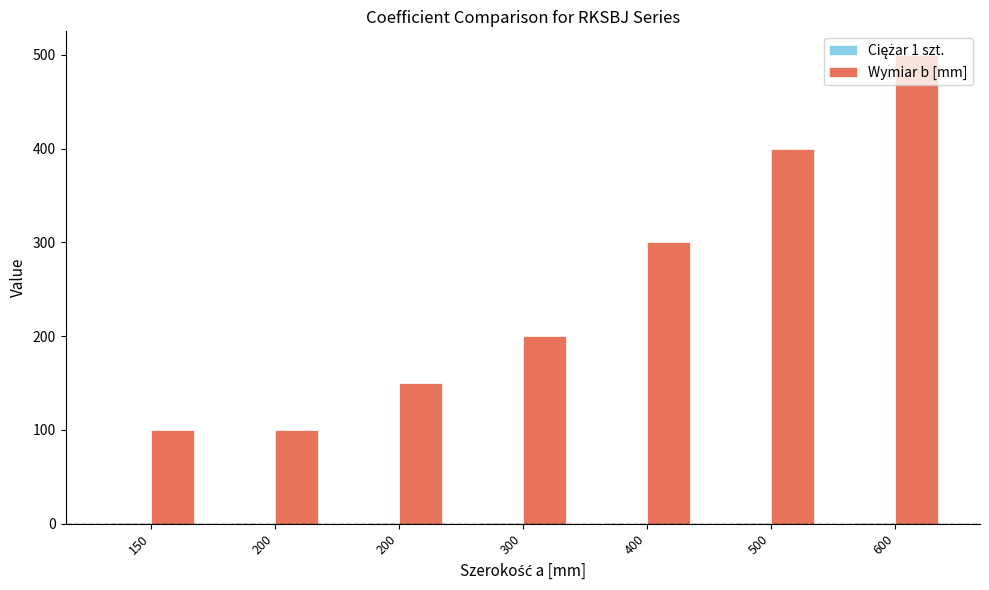

What is the value of the Ciężar 1 szt. bar at the 7th from the left?

0.7